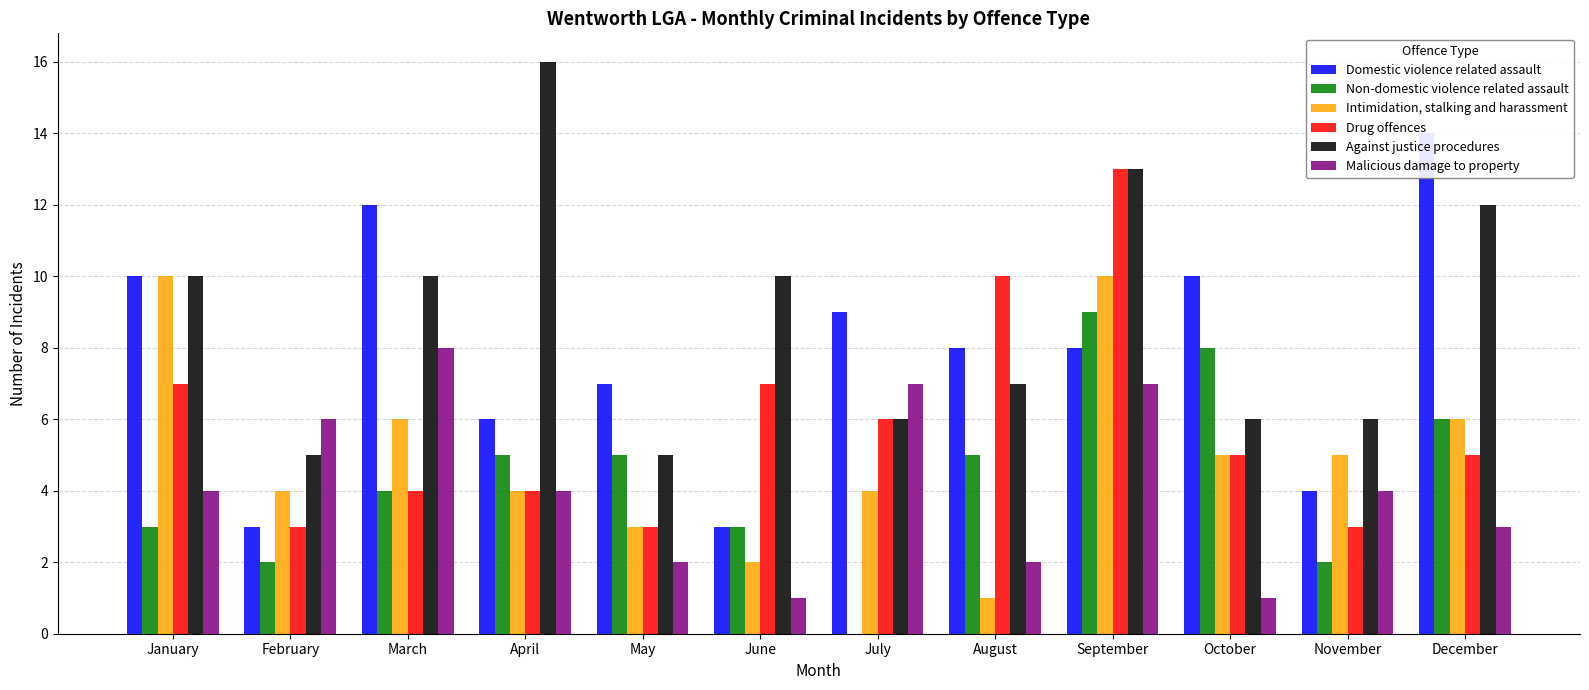

Is it true that Malicious damage to property equals 4 at April?

True